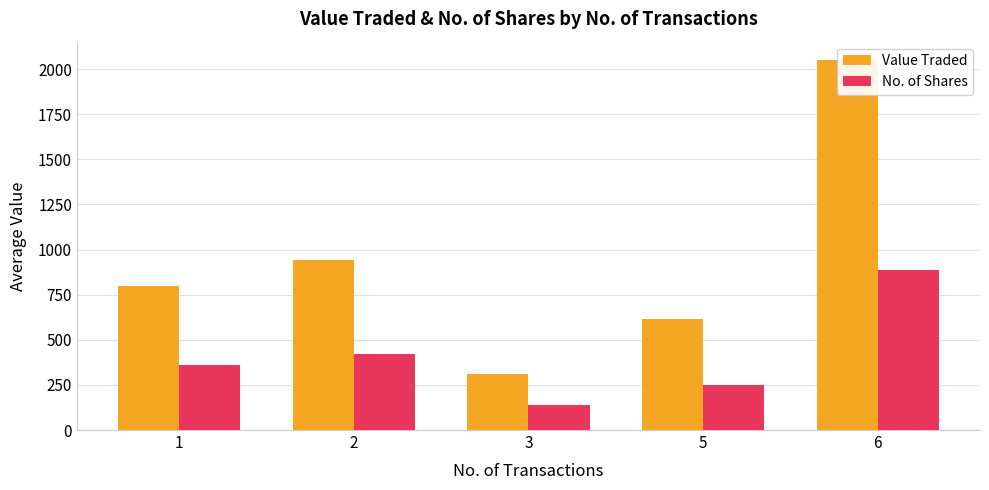

Reading right to left, transcribe all the data shown in this chart.

Value Traded: 2049.3	613.0	312.0	942.0	796.5
No. of Shares: 885.7	250.0	137.0	419.5	359.3